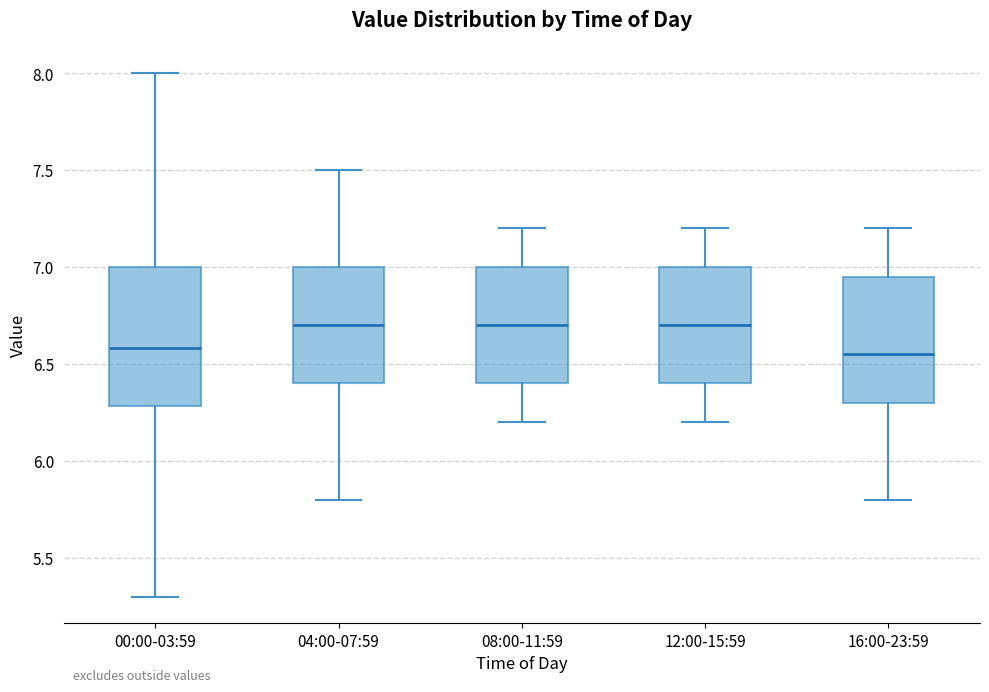

Reading left to right, read every box against the y-axis: the position of its median line, the range the box covers, and the ends of its whiskers. The values are not printed on the chart, so give them approximately, as read against the axis.

00:00-03:59: median 6.60, box 6.30 to 7.00, whiskers 5.30 to 8.00
04:00-07:59: median 6.70, box 6.40 to 7.00, whiskers 5.80 to 7.50
08:00-11:59: median 6.70, box 6.40 to 7.00, whiskers 6.20 to 7.20
12:00-15:59: median 6.70, box 6.40 to 7.00, whiskers 6.20 to 7.20
16:00-23:59: median 6.55, box 6.30 to 6.95, whiskers 5.80 to 7.20